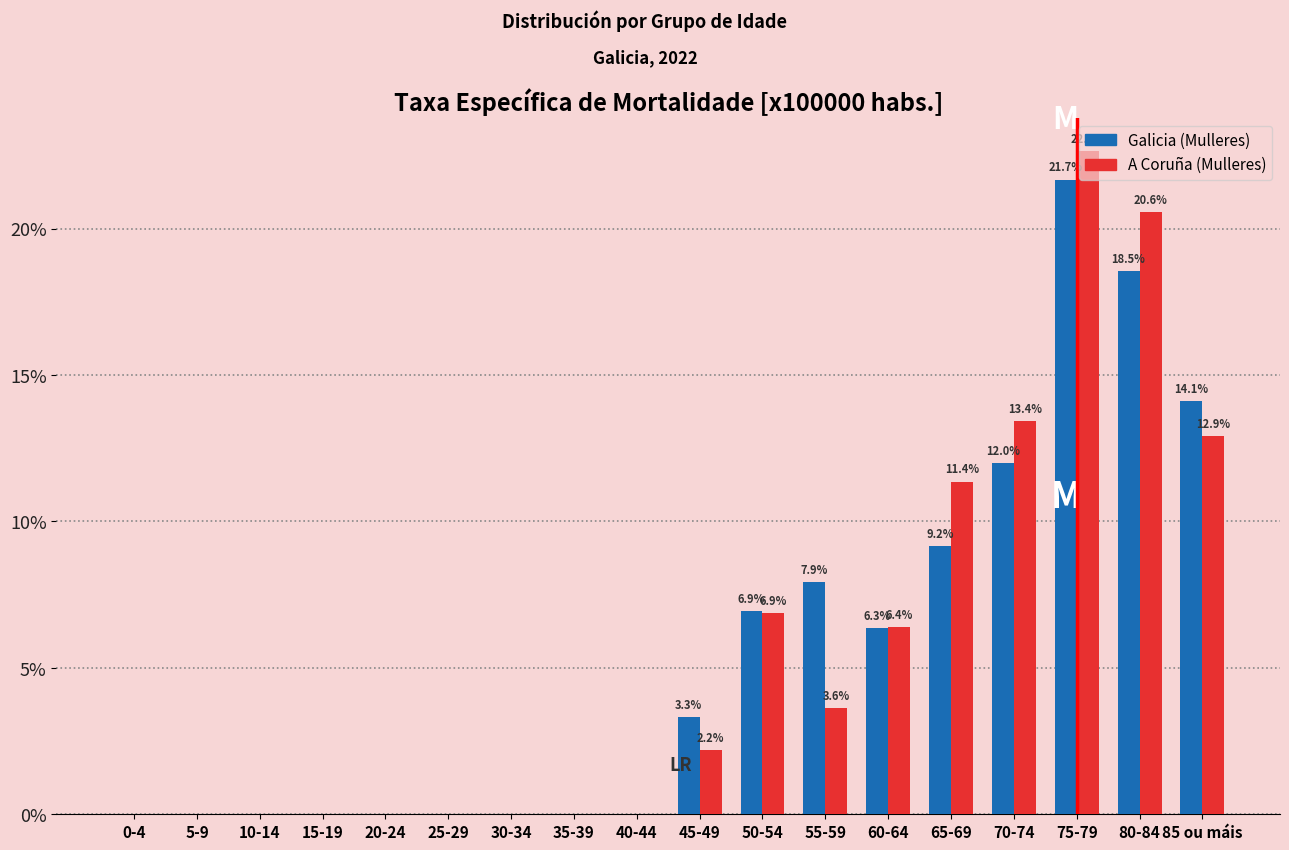

Reading left to right, extract all data points from this chart.

Galicia (Mulleres): 0-4=0.0	5-9=0.0	10-14=0.0	15-19=0.0	20-24=0.0	25-29=0.0	30-34=0.0	35-39=0.0	40-44=0.0	45-49=3.3	50-54=6.9	55-59=7.9	60-64=6.3	65-69=9.2	70-74=12.0	75-79=21.7	80-84=18.5	85 ou máis=14.1
A Coruña (Mulleres): 0-4=0.0	5-9=0.0	10-14=0.0	15-19=0.0	20-24=0.0	25-29=0.0	30-34=0.0	35-39=0.0	40-44=0.0	45-49=2.2	50-54=6.9	55-59=3.6	60-64=6.4	65-69=11.4	70-74=13.4	75-79=22.6	80-84=20.6	85 ou máis=12.9